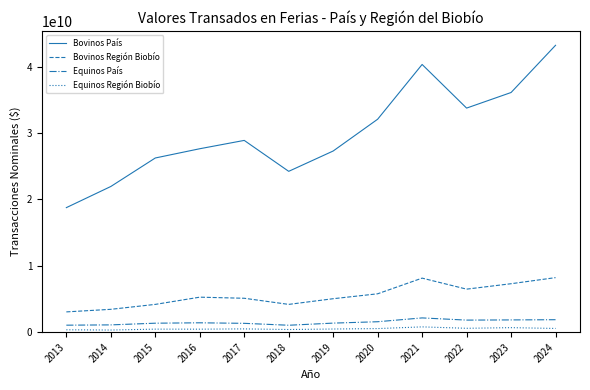

What is the minimum value for Equinos País?

1044950825